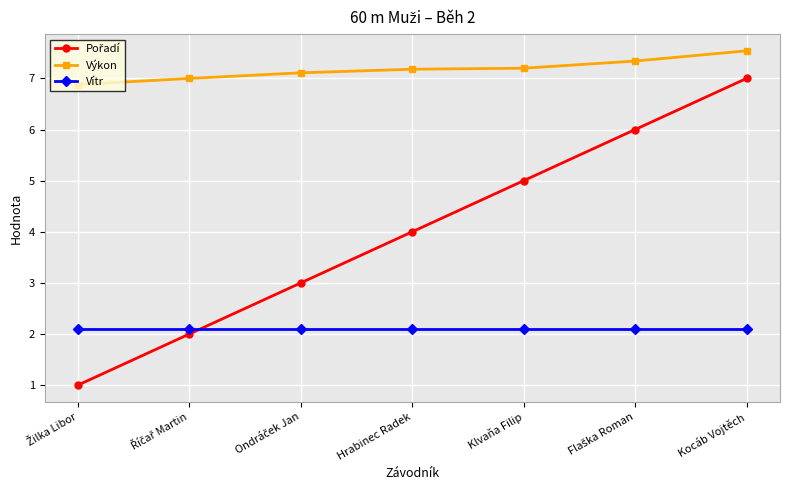

What is the maximum value shown in the chart?

7.5